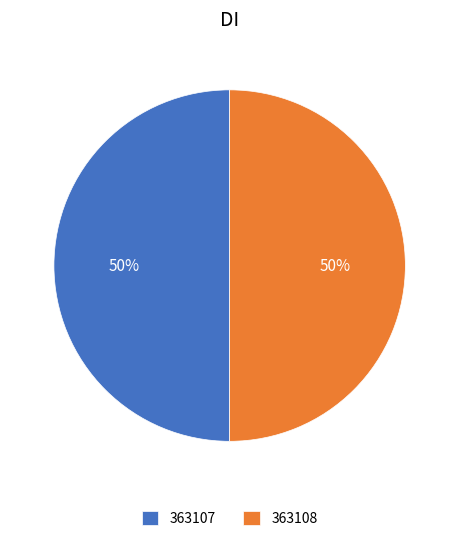

What is the ratio of the value at 363108 to the value at 363107?

1.0